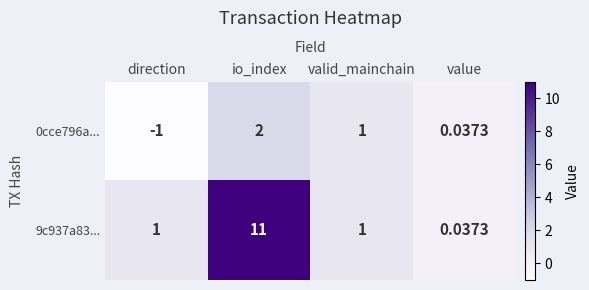

Which category has the lowest value across all series?

direction